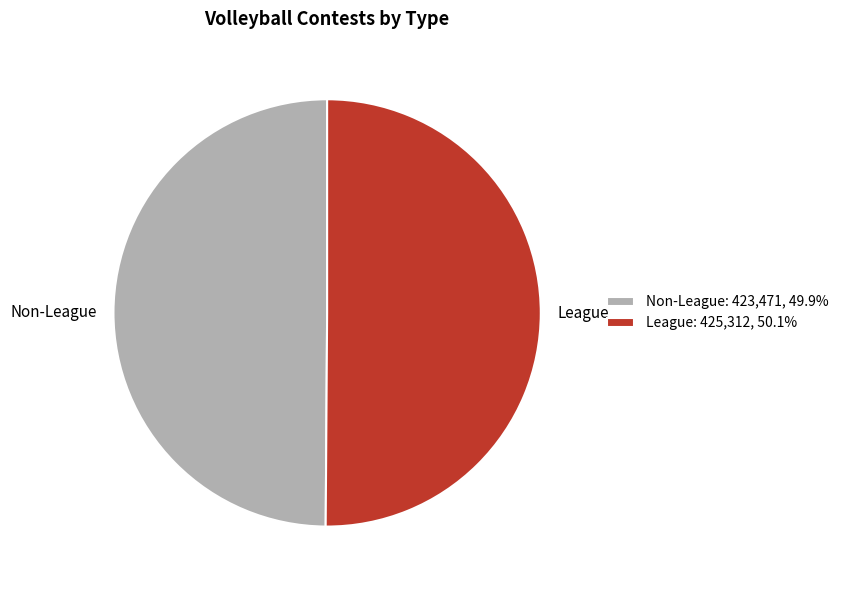

Do League and Non-League together represent more than half of the pie?

Yes